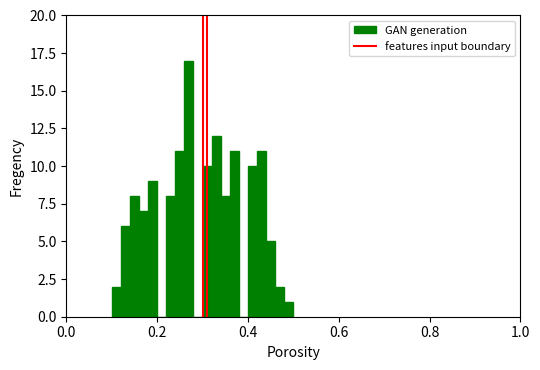

Around what value on the x-axis is the tallest bar? Give the approximate position of its centre, as read against the axis.

0.28